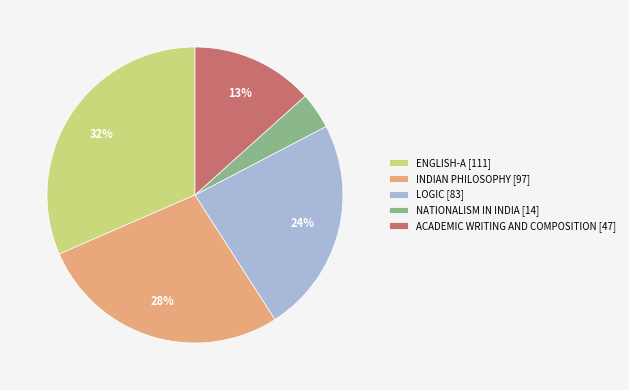

To the nearest percent, what is the difference between the largest and smallest slice percentages?

28%